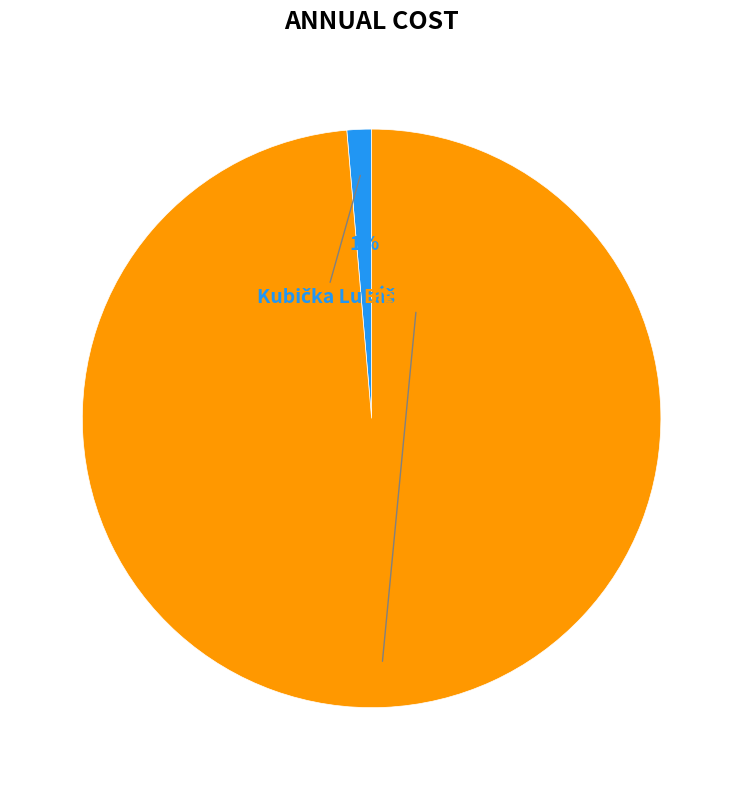

Rank the categories by value from lowest to highest.

Kubička Lukáš, Biely Pavol